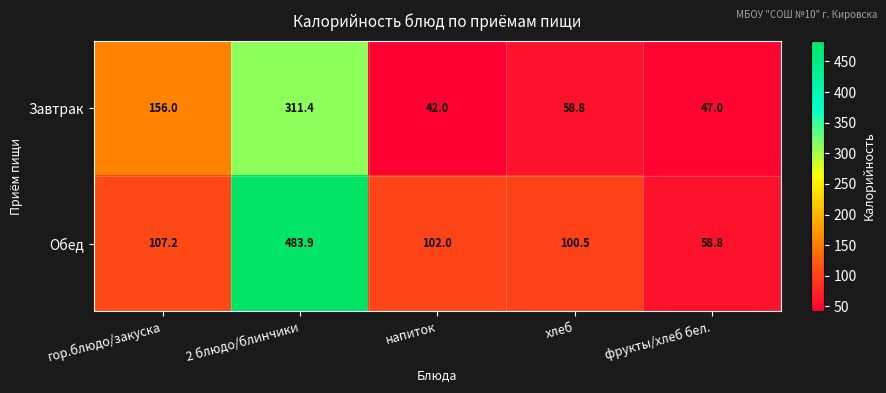

List the series in order of their peak value, highest first.

Обед, Завтрак